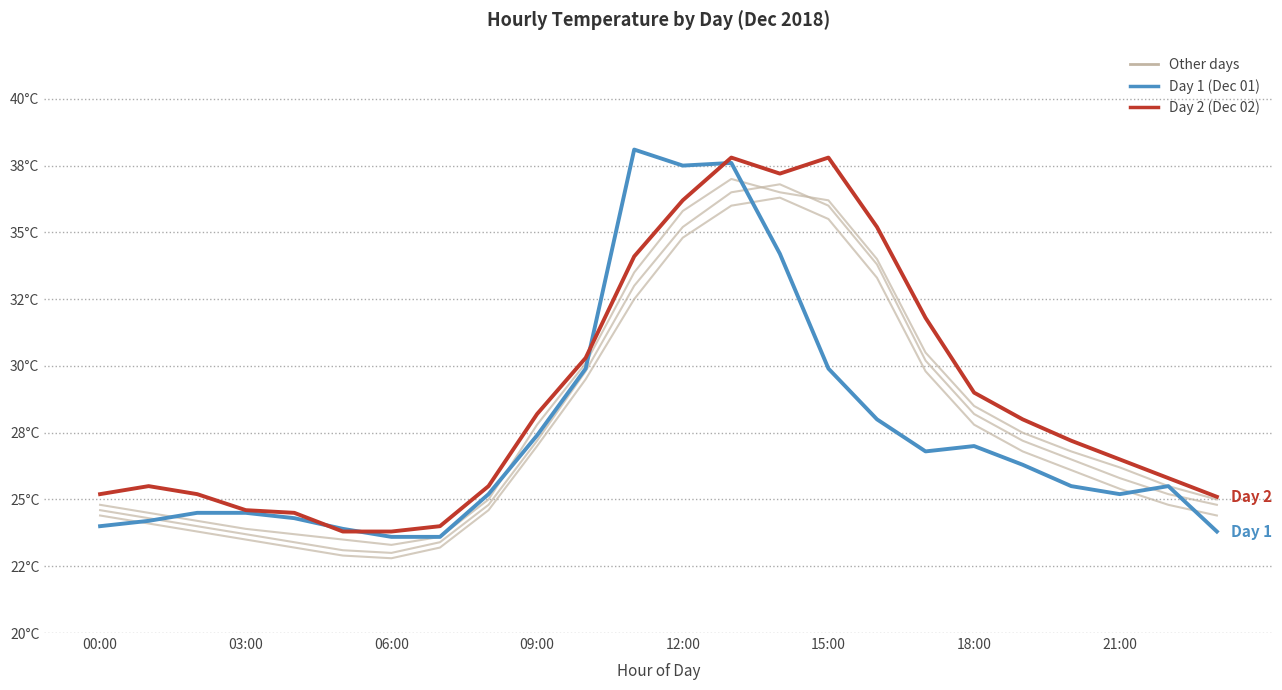

Does the chart display data point markers on the line(s)?

No